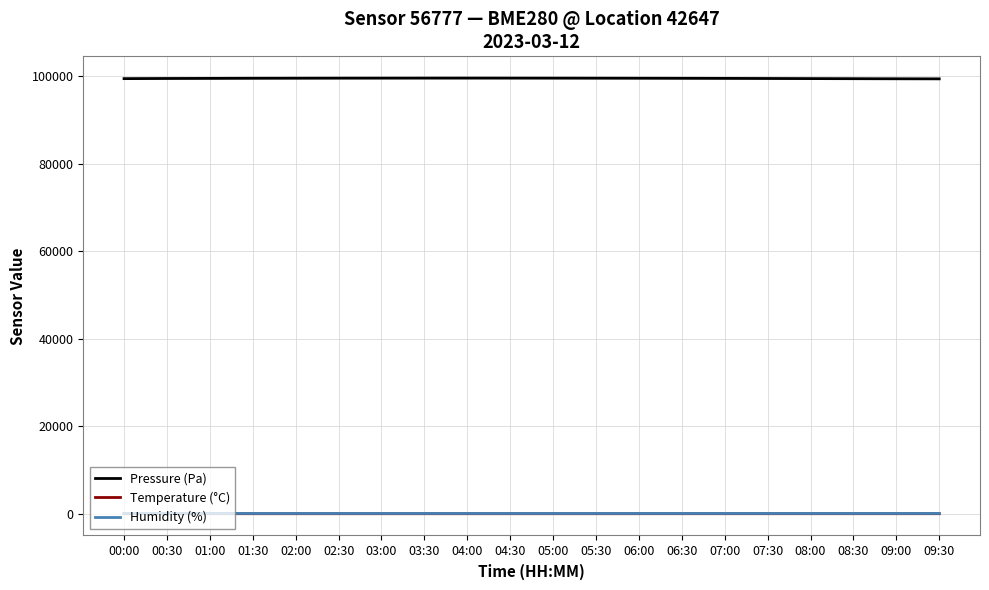

True or false: Pressure (Pa) and Humidity (%) cross at least once.

False